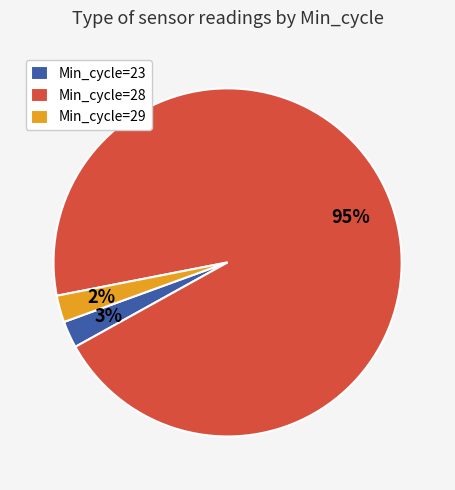

Count the number of slices in the pie.

3